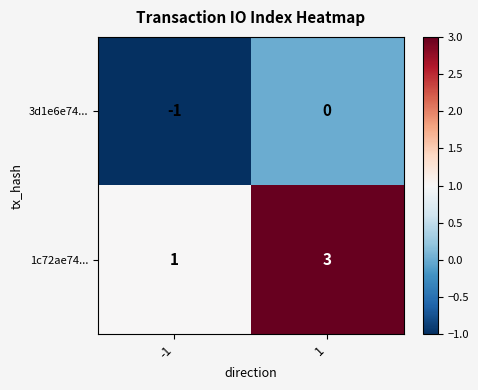

The value of 3d1e6e74... at 1 is -1. True or false?

False